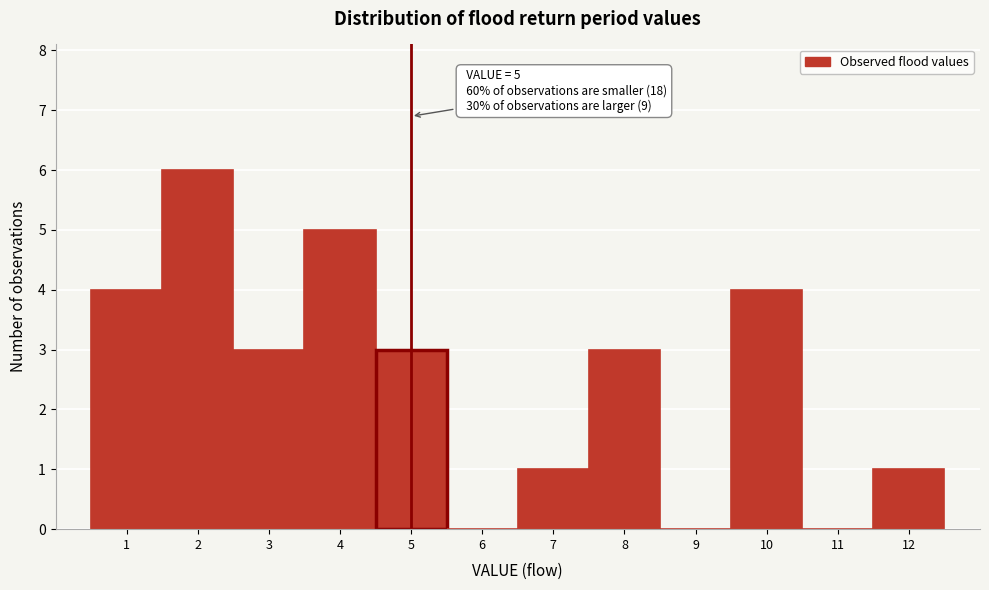

Reading right to left, transcribe all the data shown in this chart.

12=1	11=0	10=4	9=0	8=3	7=1	6=0	5=3	4=5	3=3	2=6	1=4